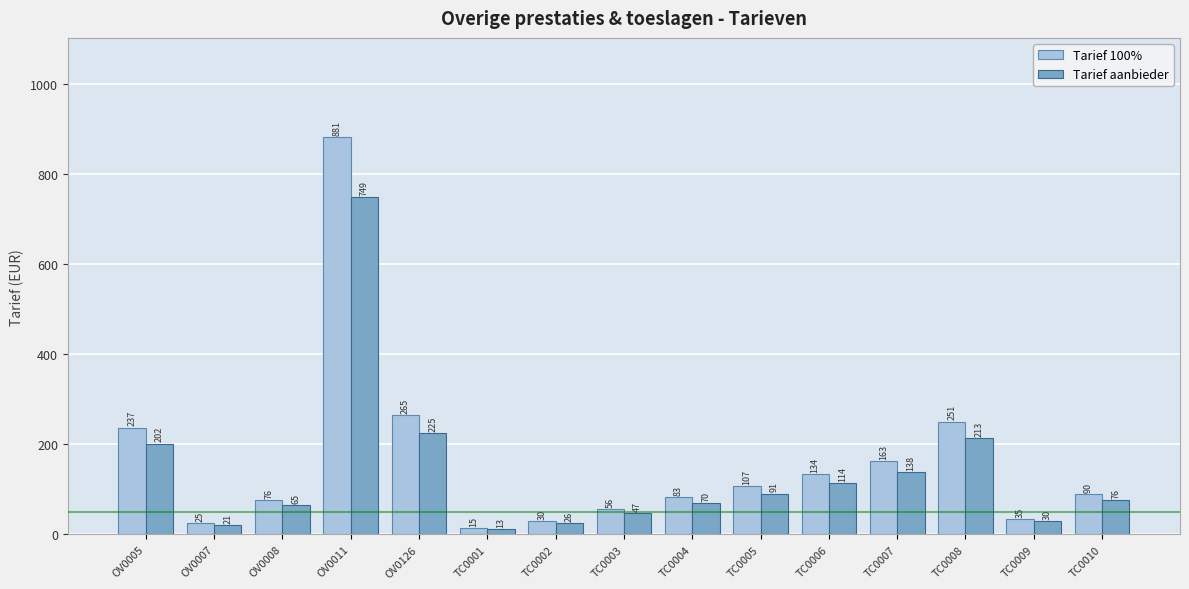

Rank the series by their average value, from highest to lowest.

Tarief 100%, Tarief aanbieder